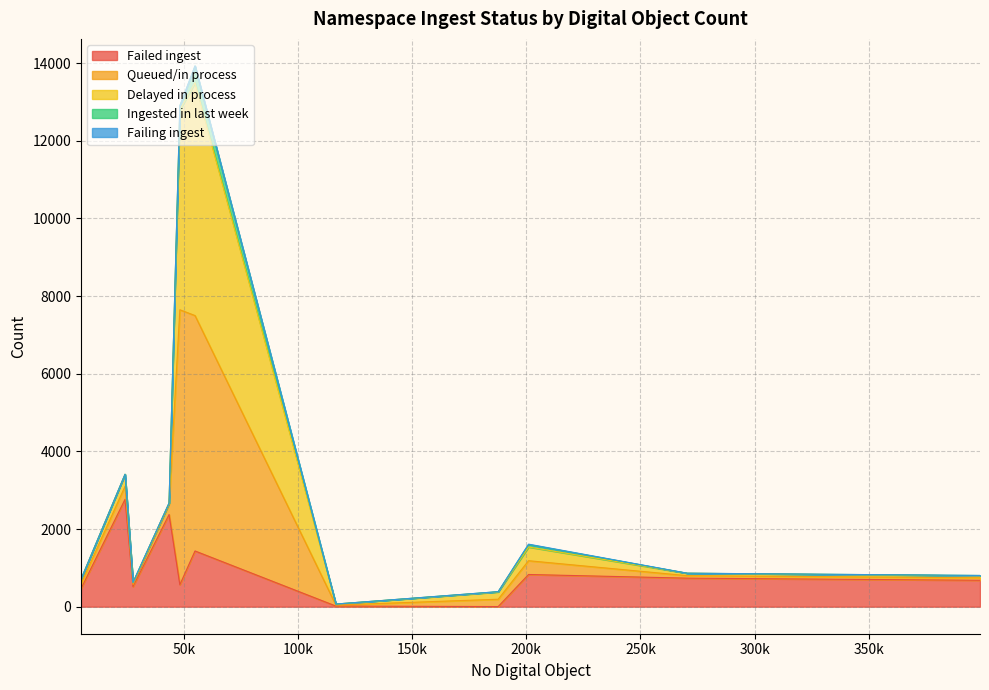

How many values in the Failed ingest series exceed 680?

5